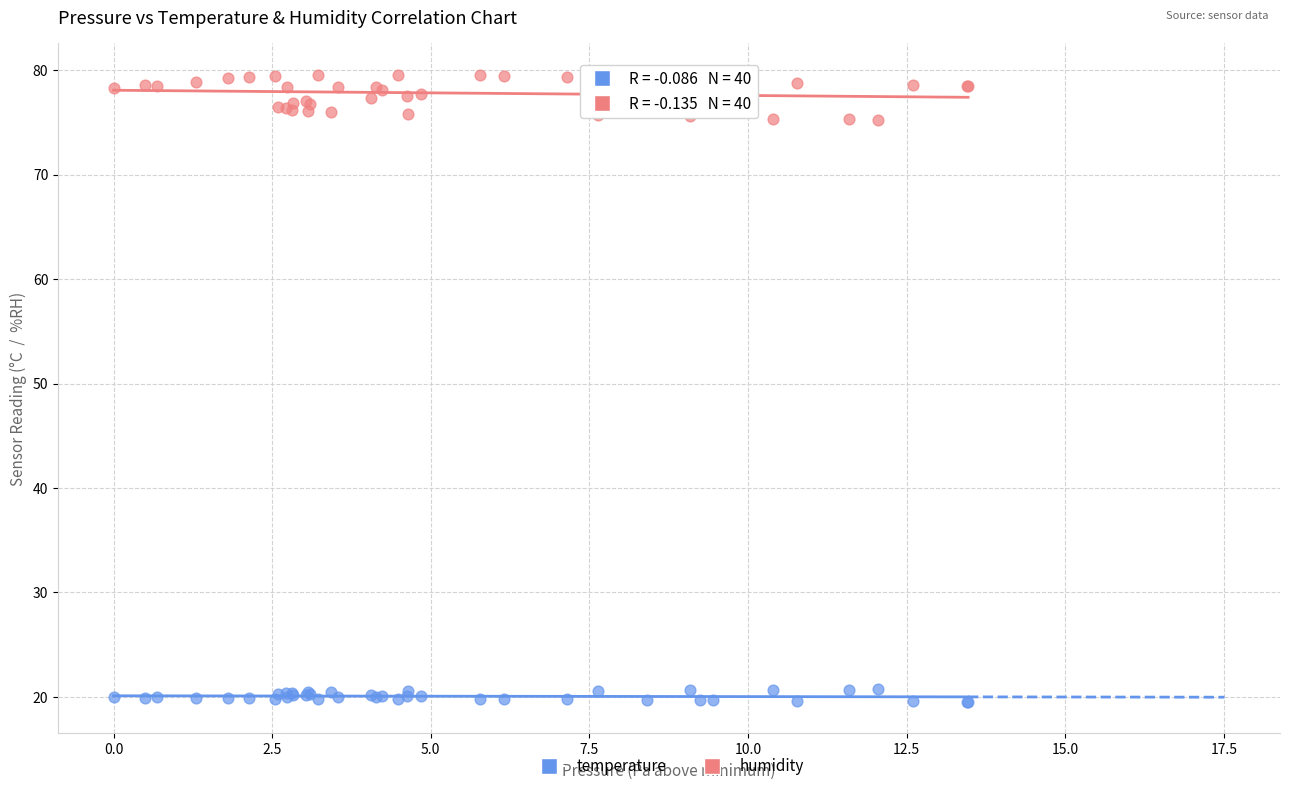

Which series contains the highest Y value?

humidity